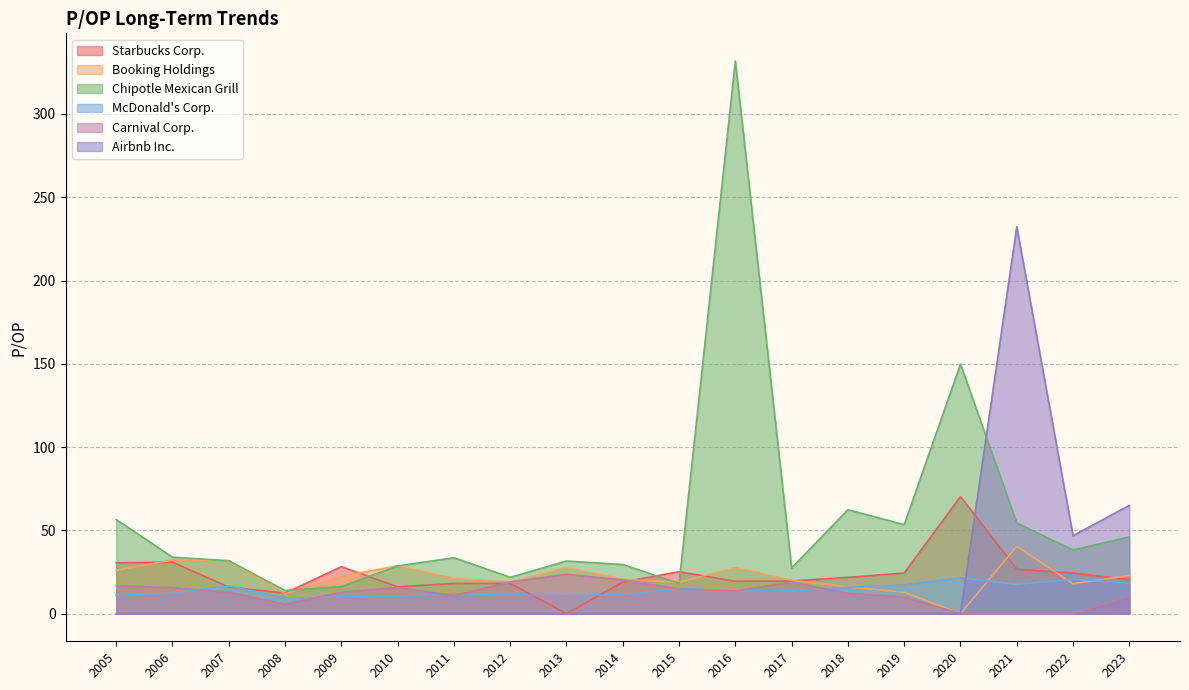

List the series in order of their peak value, lowest first.

McDonald's Corp., Carnival Corp., Booking Holdings, Starbucks Corp., Airbnb Inc., Chipotle Mexican Grill